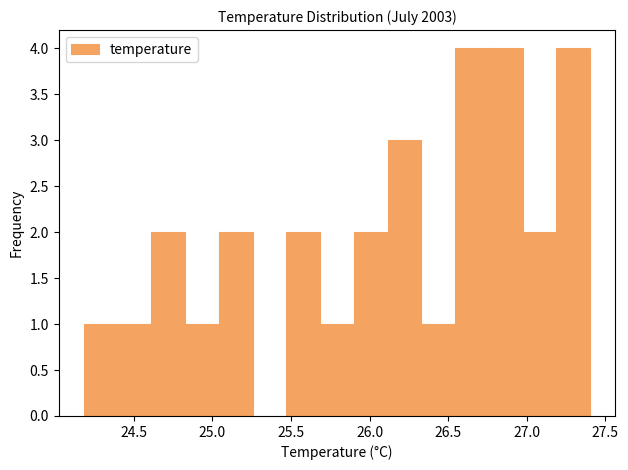

Reading left to right, transcribe this chart: for each bar, give the range it covers on the x-axis and its height. Neither the bar edges nor the heights are printed on the chart, so give them approximately, as read against the axes.

24.20 to 24.40: 1
24.40 to 24.60: 1
24.60 to 24.85: 2
24.85 to 25.05: 1
25.05 to 25.25: 2
25.25 to 25.45: 0
25.45 to 25.70: 2
25.70 to 25.90: 1
25.90 to 26.10: 2
26.10 to 26.35: 3
26.35 to 26.55: 1
26.55 to 26.75: 4
26.75 to 26.95: 4
26.95 to 27.20: 2
27.20 to 27.40: 4